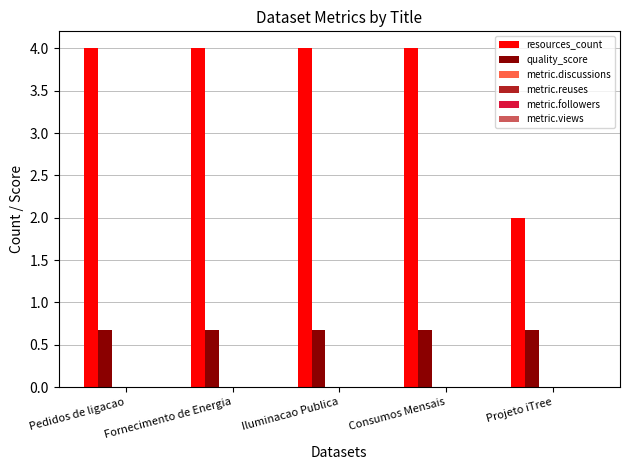

Does the chart contain any negative values?

No